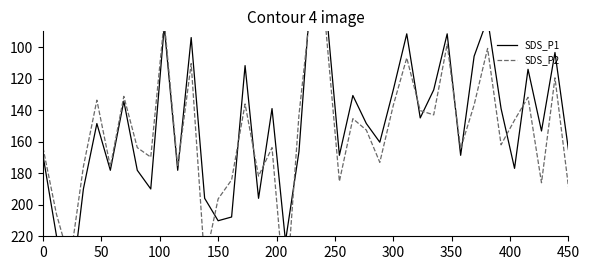

What is the minimum value for SDS_P2?

64.7